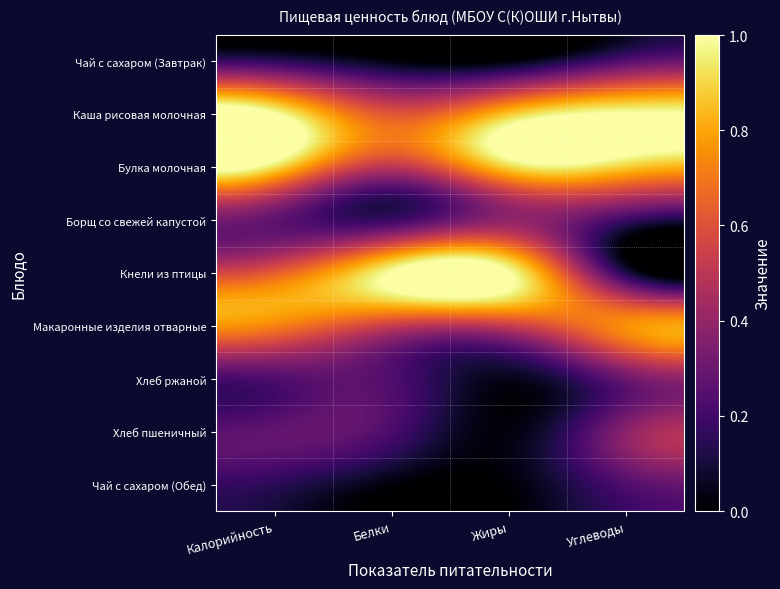

Which has a higher value, Калорийность or Углеводы?

Углеводы